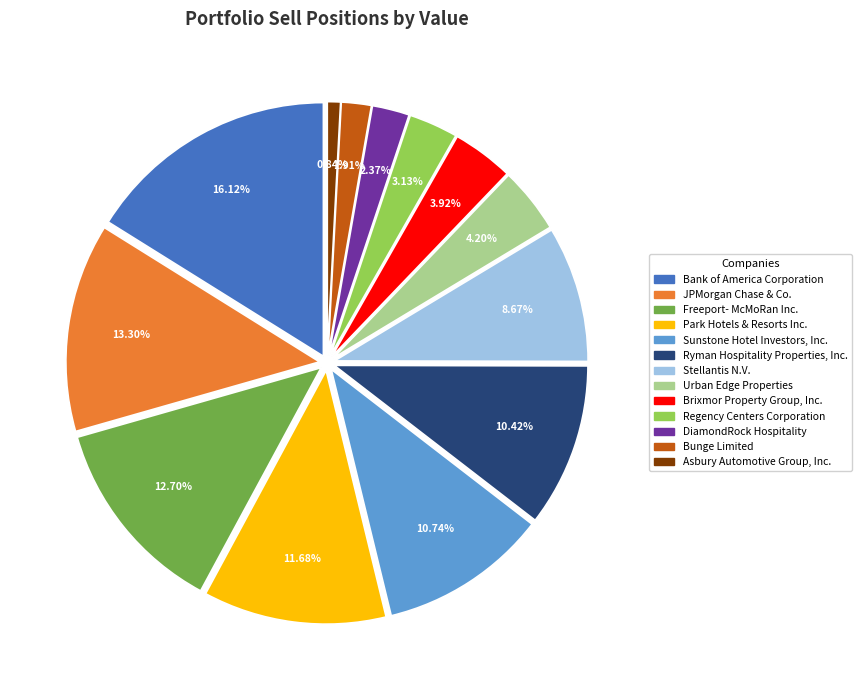

What is the ratio of the value at Regency Centers Corporation to the value at Urban Edge Properties?

0.7